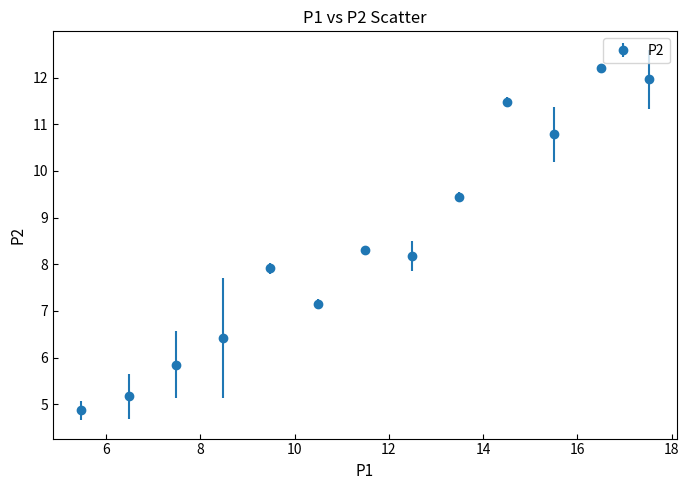

What is the value of the 3rd point from the left?

5.8